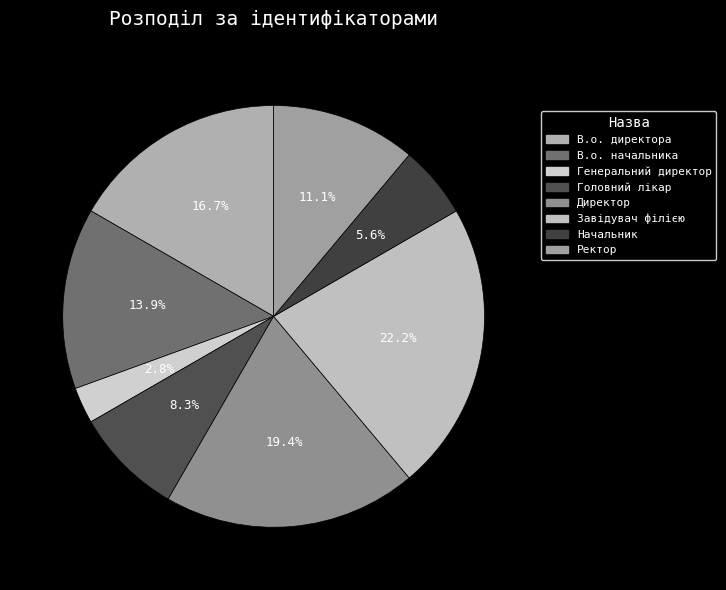

Count the number of slices in the pie.

8